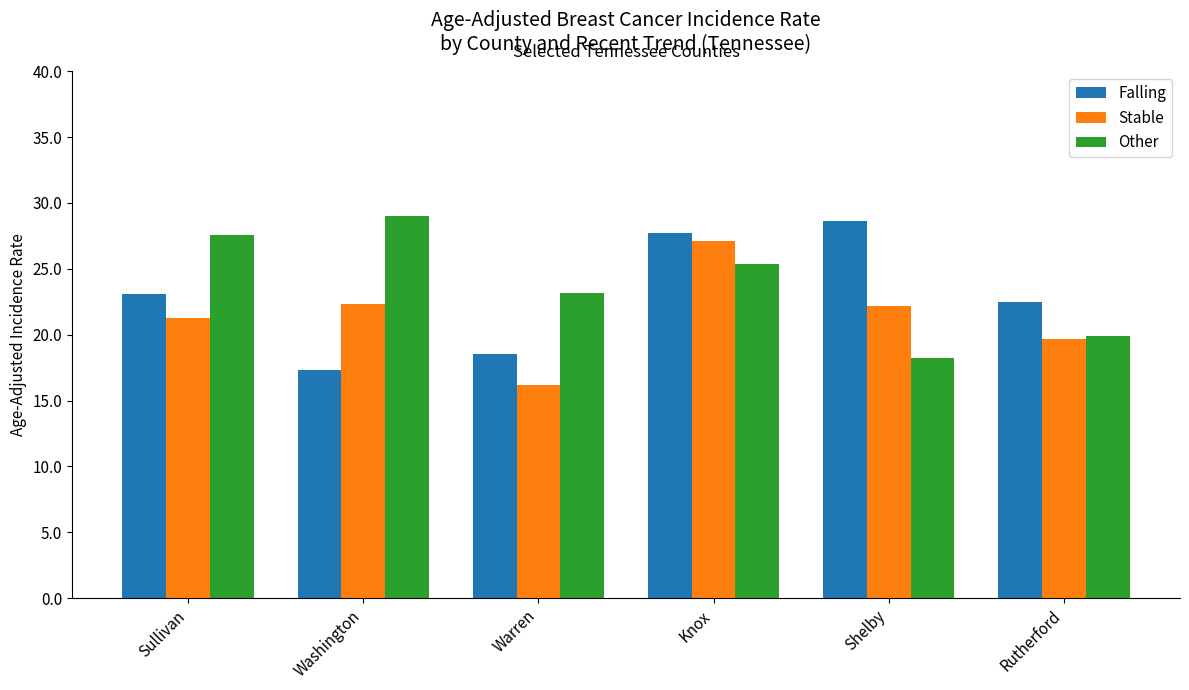

How many groups of bars are there?

6